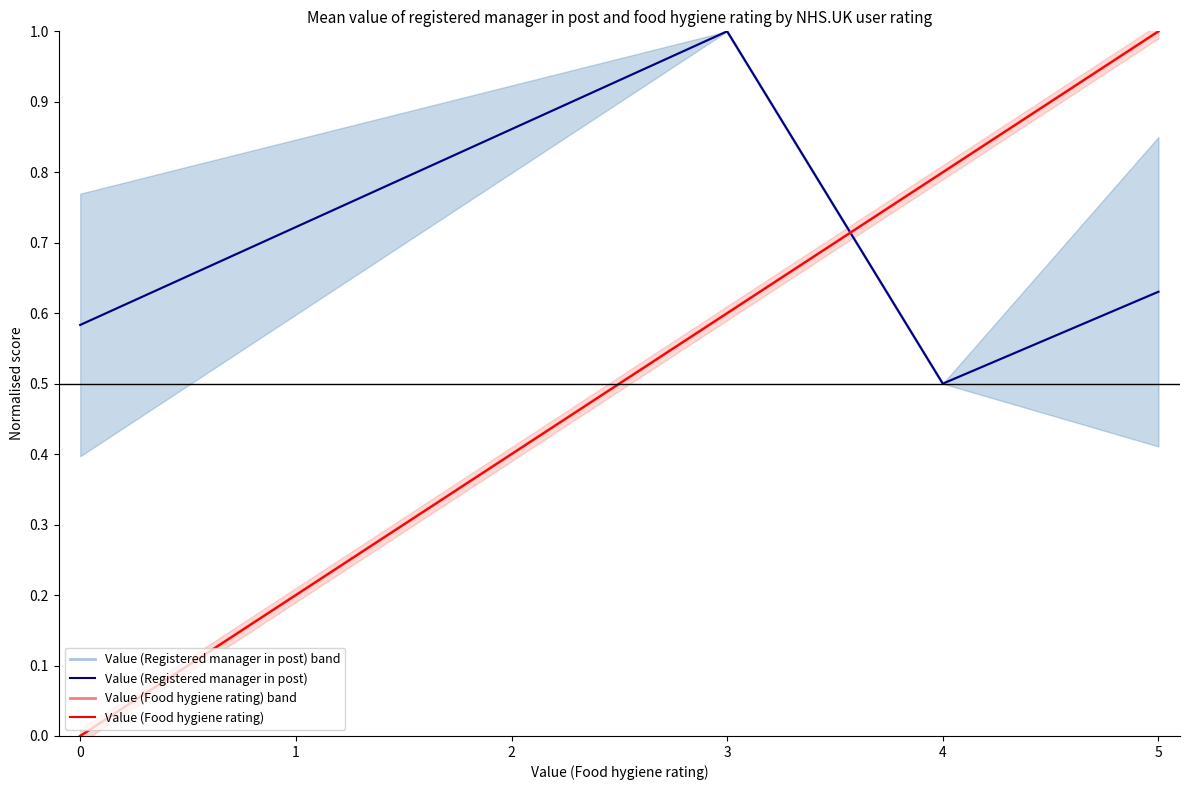

What is the difference between the highest and lowest values at 3?

0.4